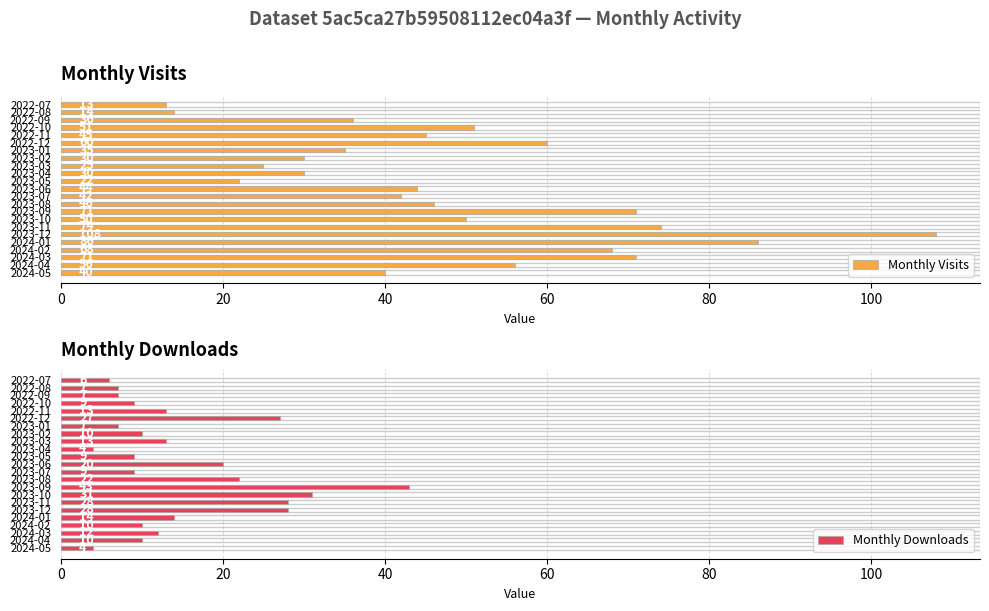

What is the total value across all series at 2023-08?

68